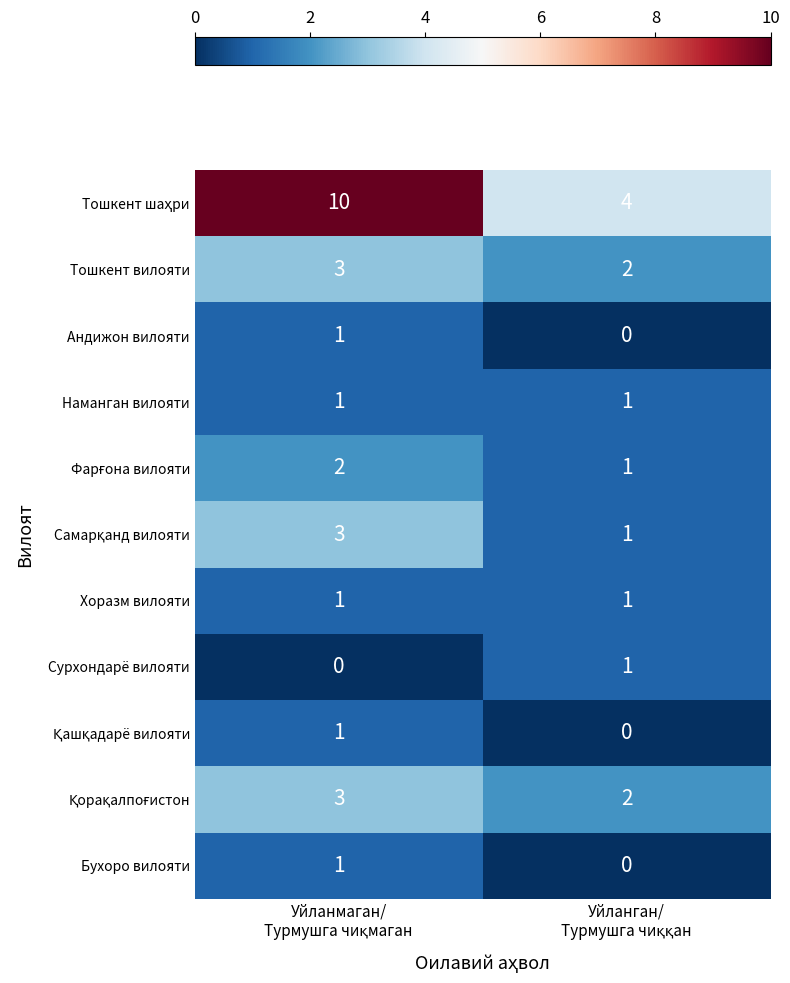

What is the greatest value displayed?

10